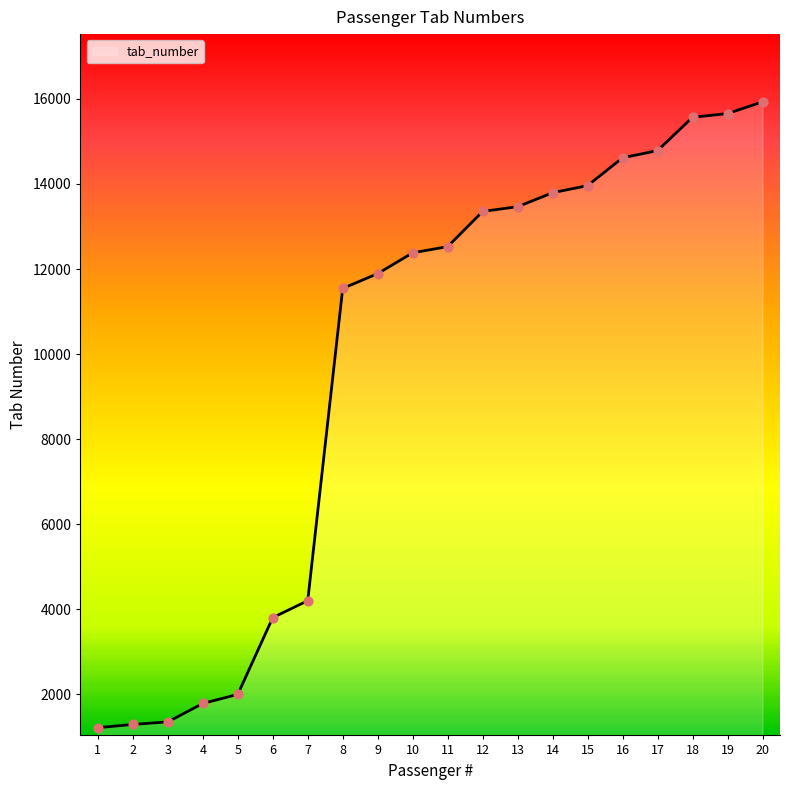

Approximately how many times larger is the value at 1 compared to 20?

0.1